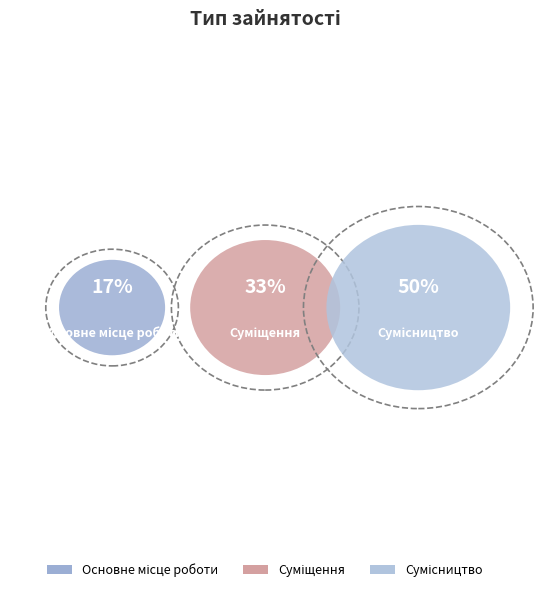

What percentage is NOT represented by Суміщення?

66.7%